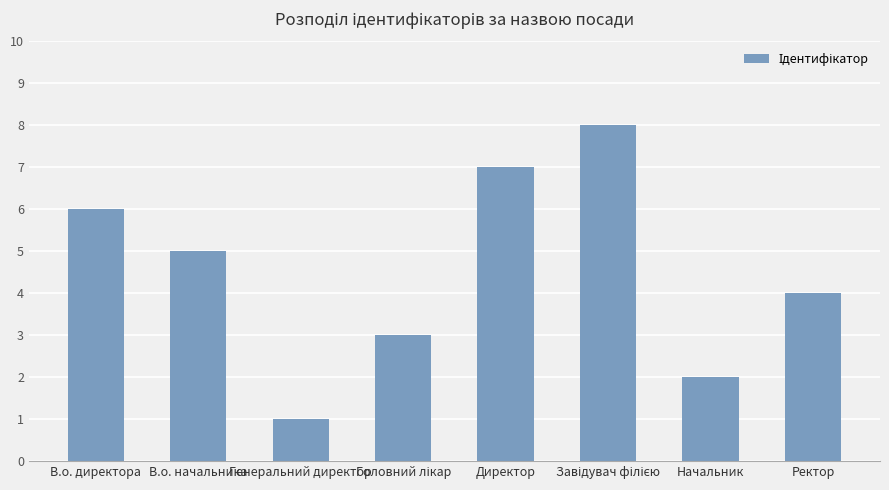

Where does the data first go above 5?

В.о. директора